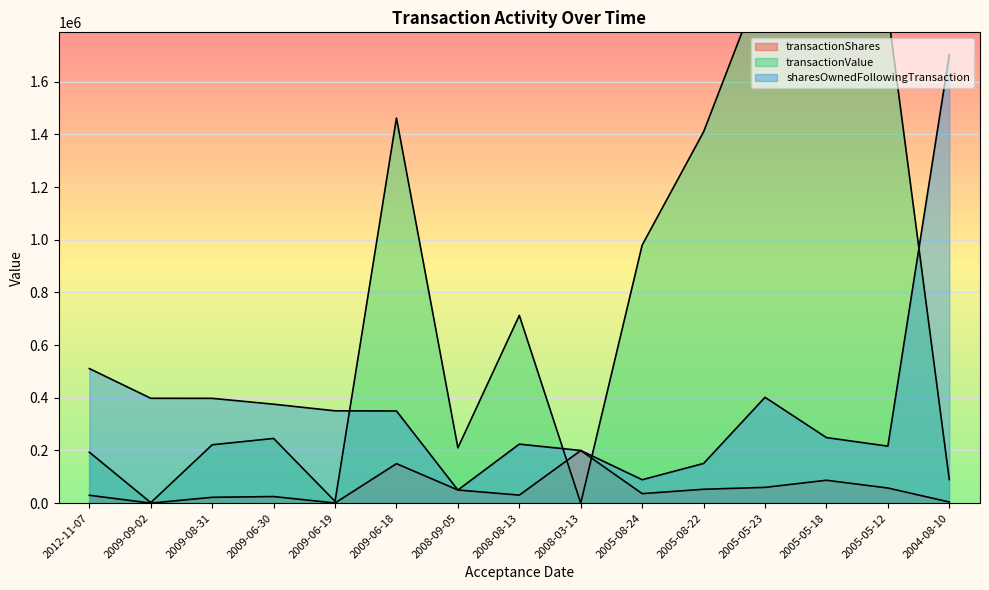

What is the label of the 7th point from the left?

2008-09-05